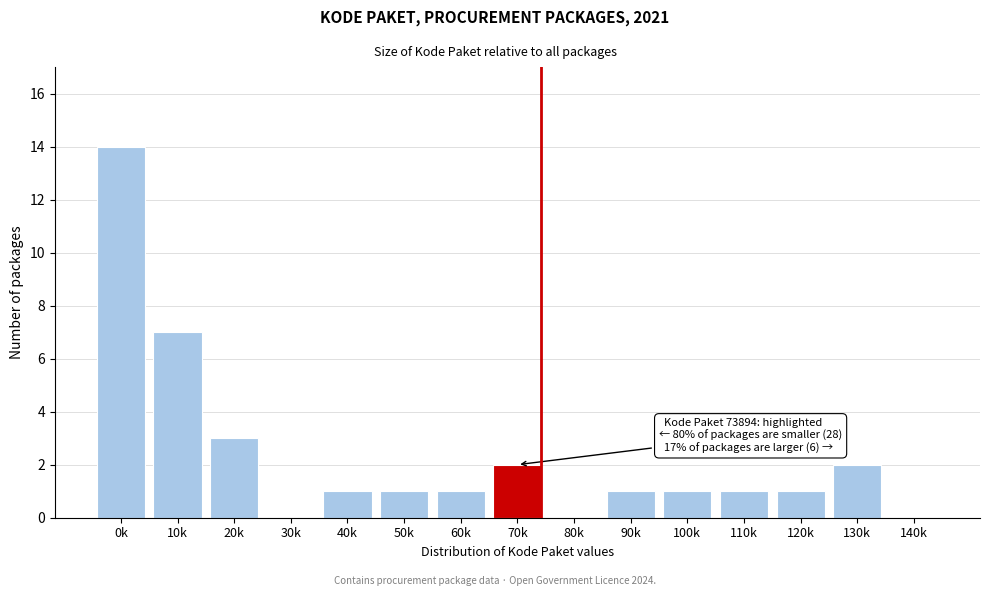

Reading left to right, list all the values displayed in this chart.

0k=14	10k=7	20k=3	30k=0	40k=1	50k=1	60k=1	70k=2	80k=0	90k=1	100k=1	110k=1	120k=1	130k=2	140k=0